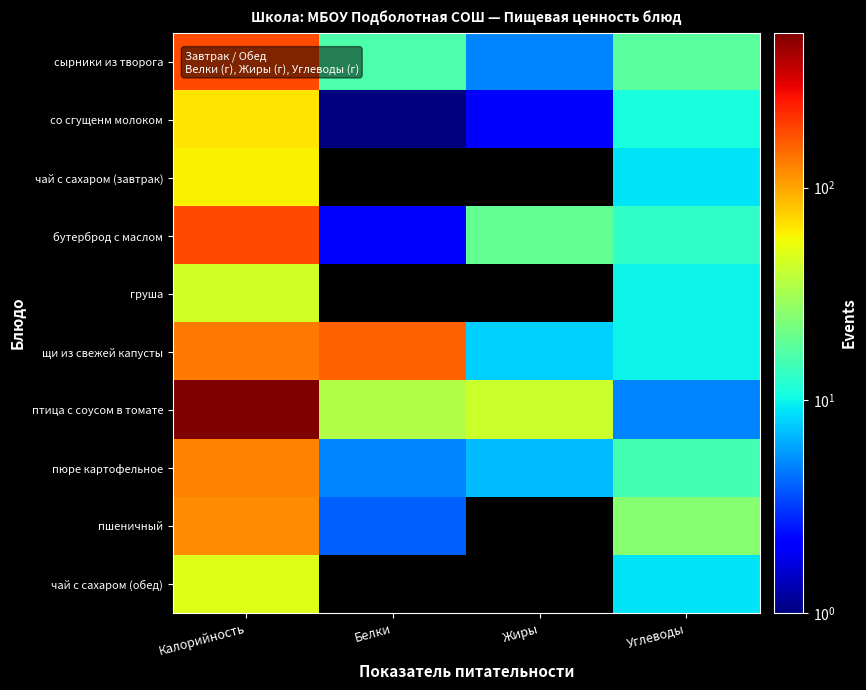

Between Калорийность and Углеводы, which series saw the biggest shift?

птица с соусом в томате